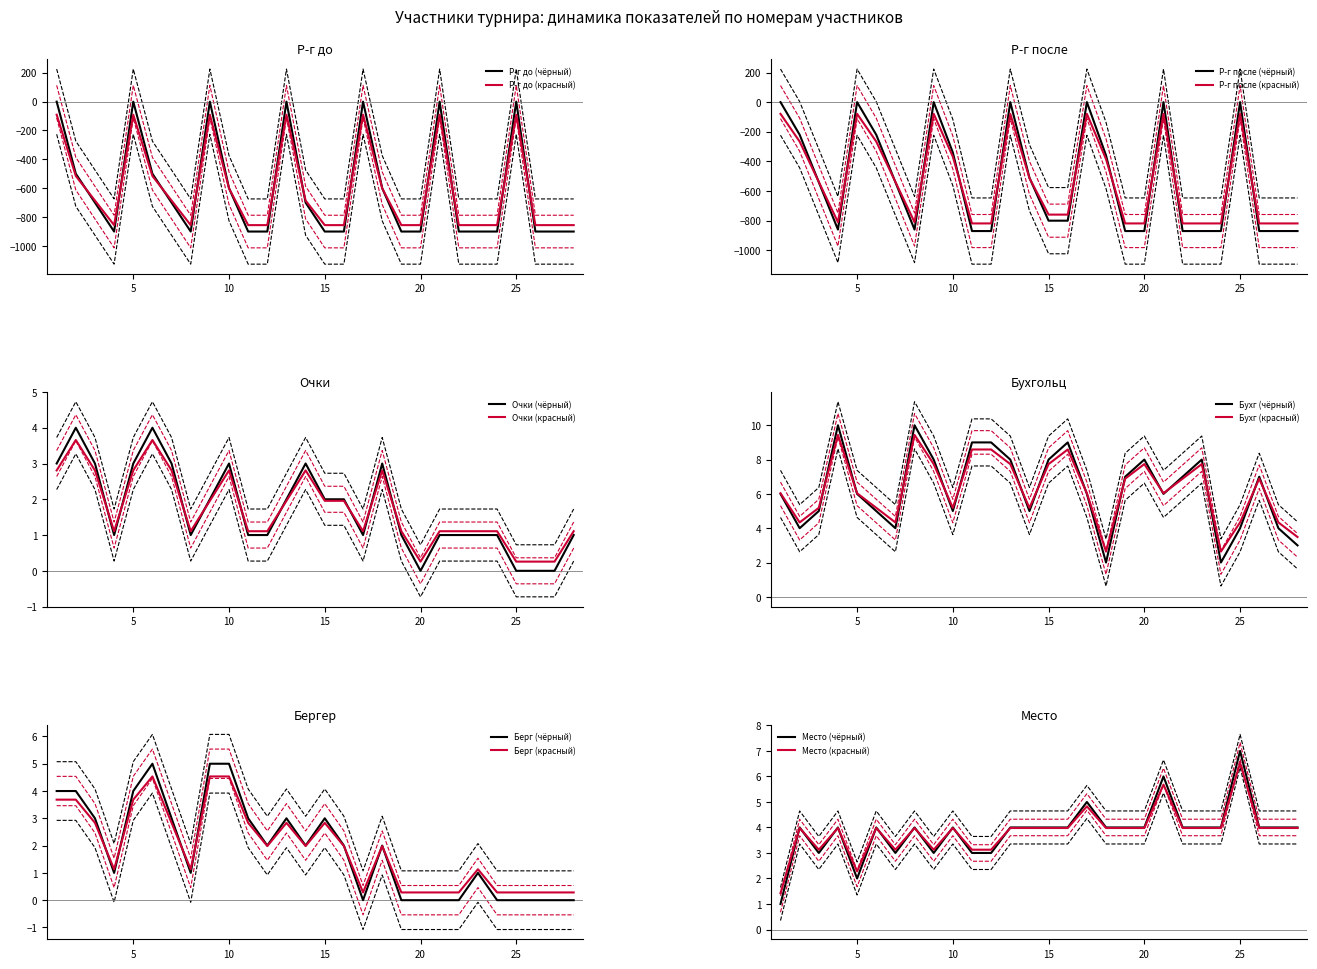

At how many categories does at least one series exceed 75?

7